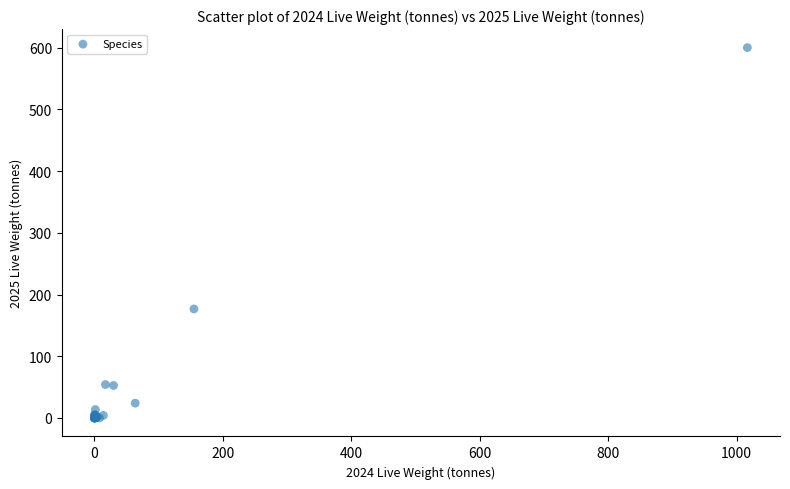

What Y value in the scatter plot is closest to 300?

176.6